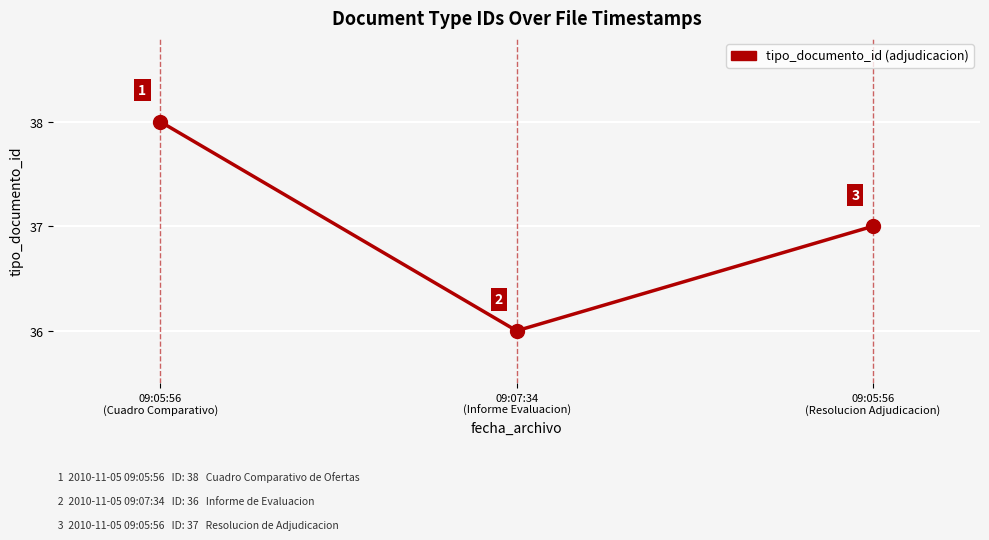

What is the sum of all values?

111